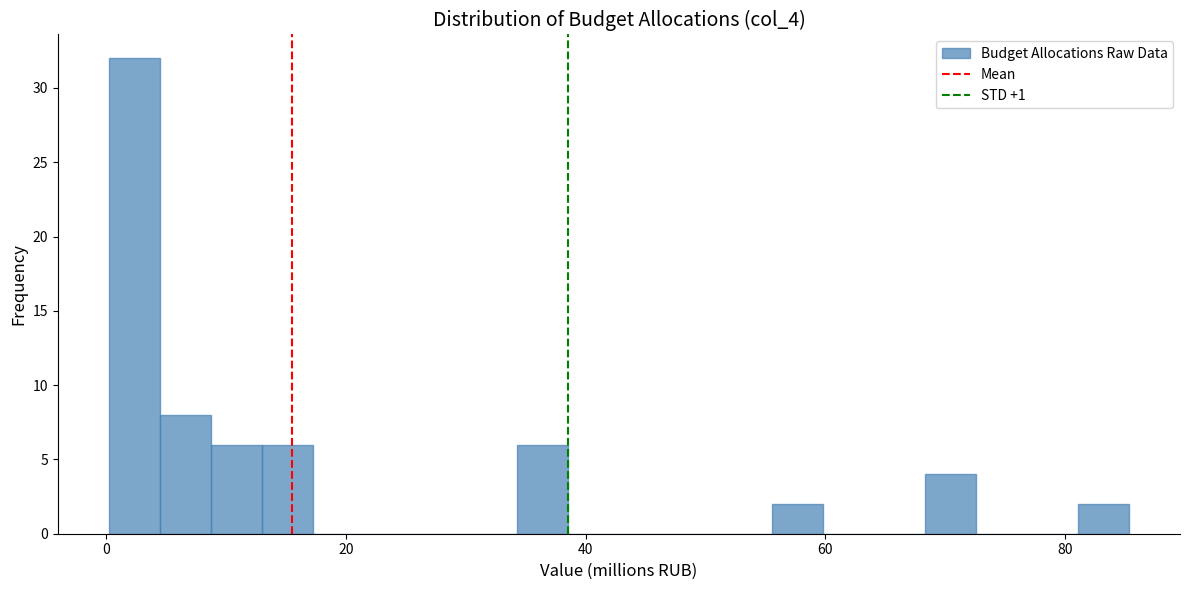

Around what value on the x-axis is the tallest bar? Give the approximate position of its centre, as read against the axis.

2